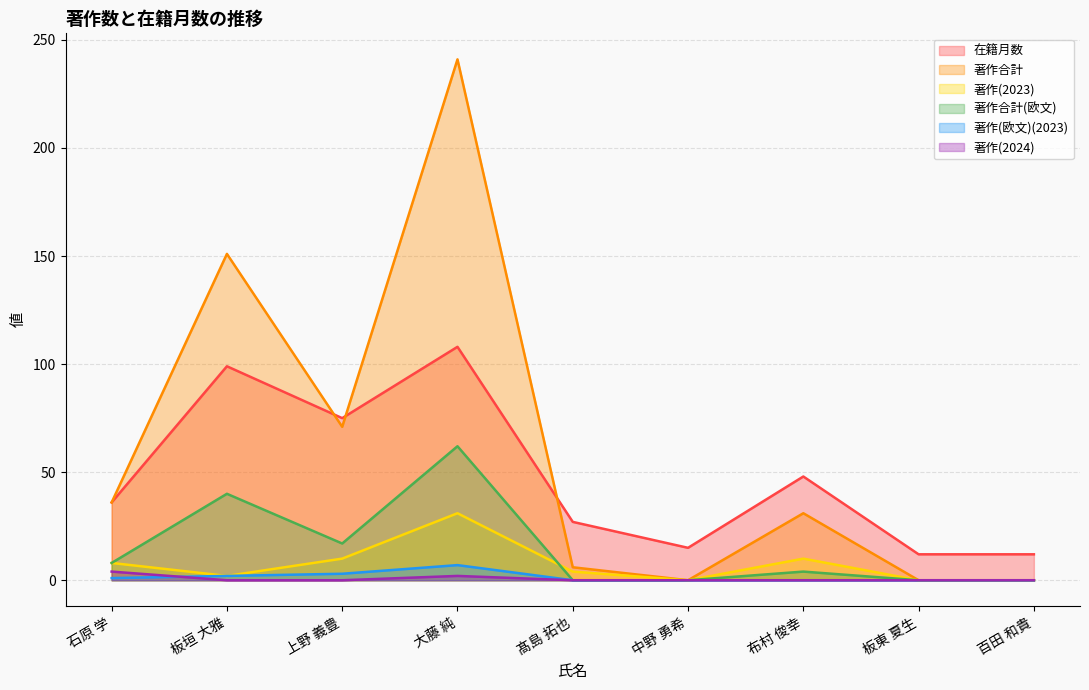

What are all the series names shown in the legend?

在籍月数, 著作合計, 著作(2023), 著作合計(欧文), 著作(欧文)(2023), 著作(2024)